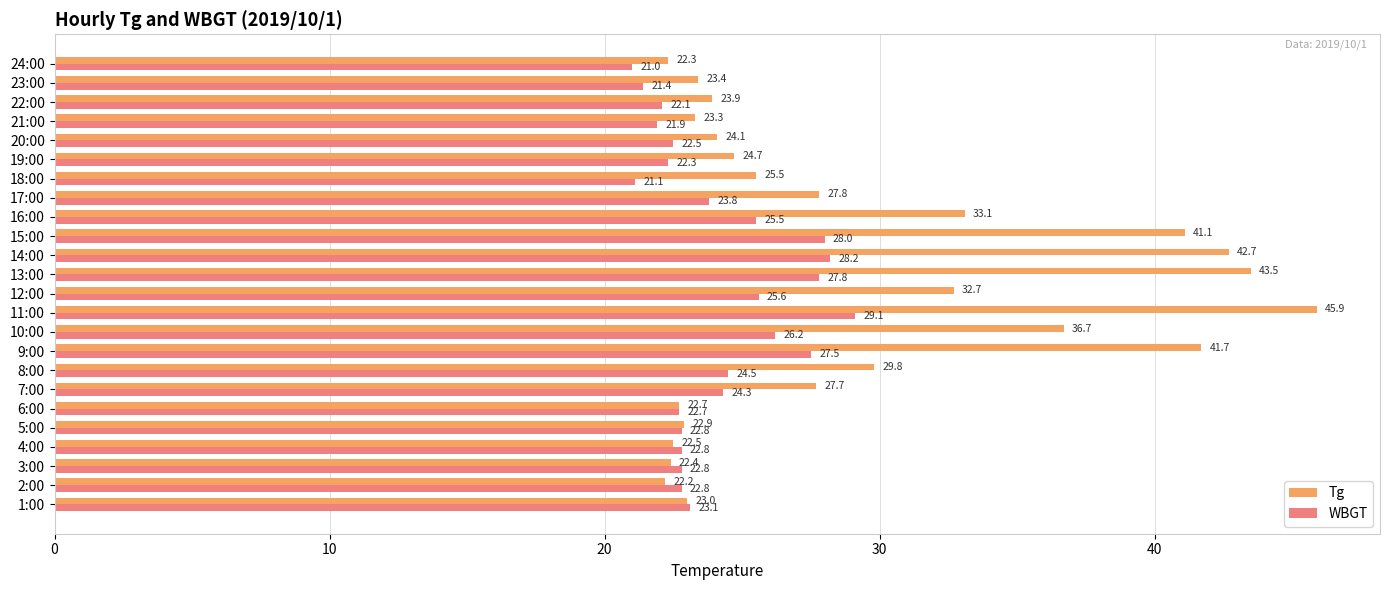

Which series has the widest spread of values?

Tg